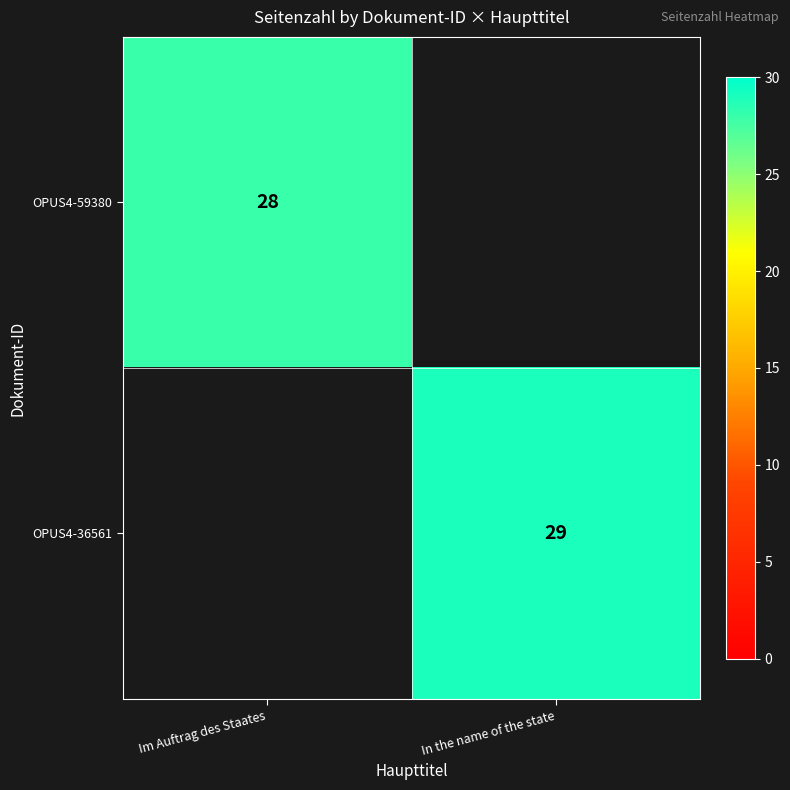

Is it true that OPUS4-36561 equals 13 at In the name of the state?

False